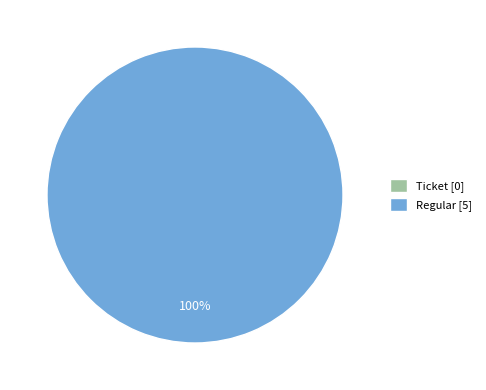

To the nearest percent, what is the combined percentage of Regular and Ticket?

100%